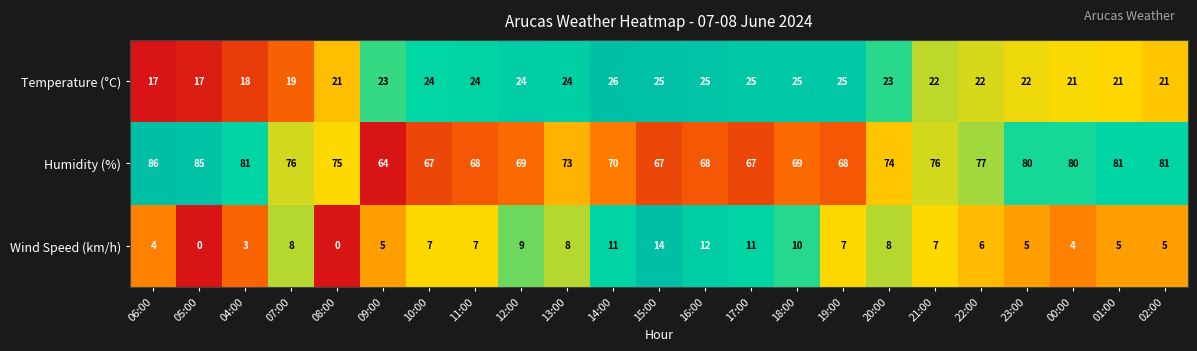

What is the maximum value shown in the chart?

86